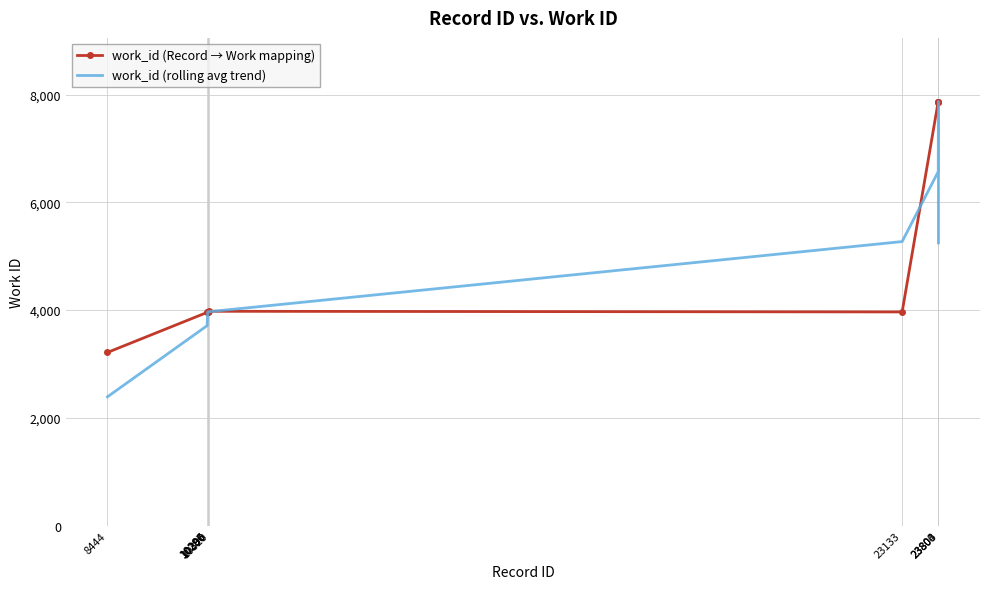

Which series has the widest spread of values?

work_id (rolling avg trend)